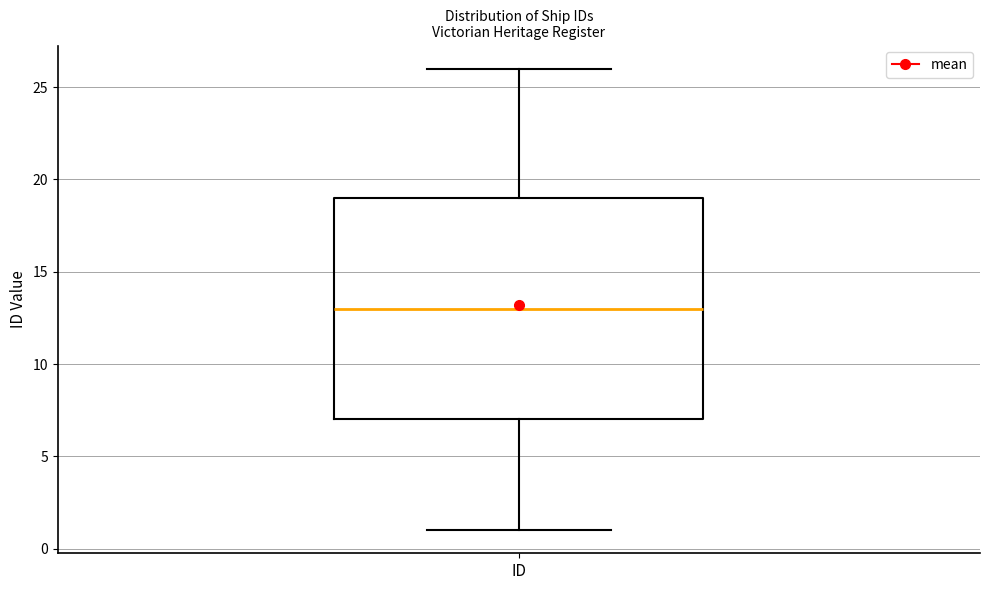

Transcribe this box plot: give where the median line is, the range the box spans, and where the two whiskers end, as read against the y-axis. The values are not printed on the chart, so give them approximately, as read against the axis.

median 13, box 7 to 19, whiskers 1 to 26